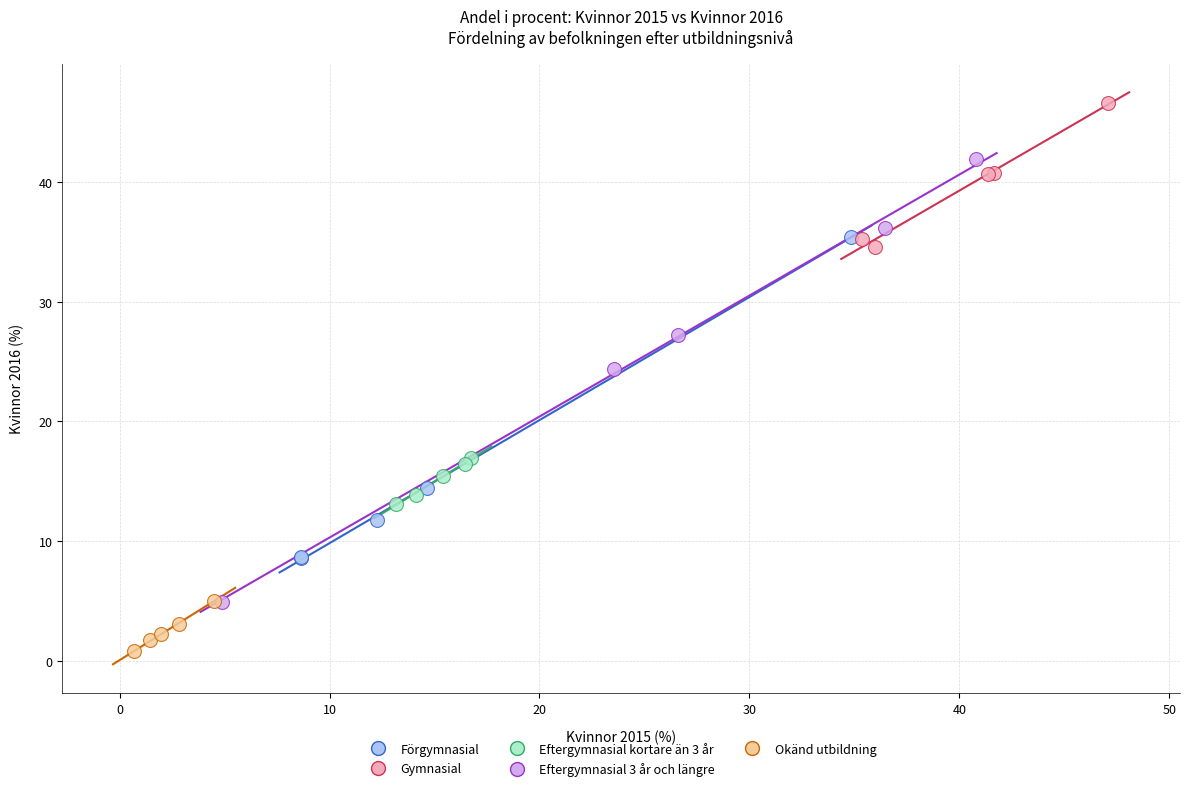

Which series reaches the minimum Y coordinate?

Okänd utbildning